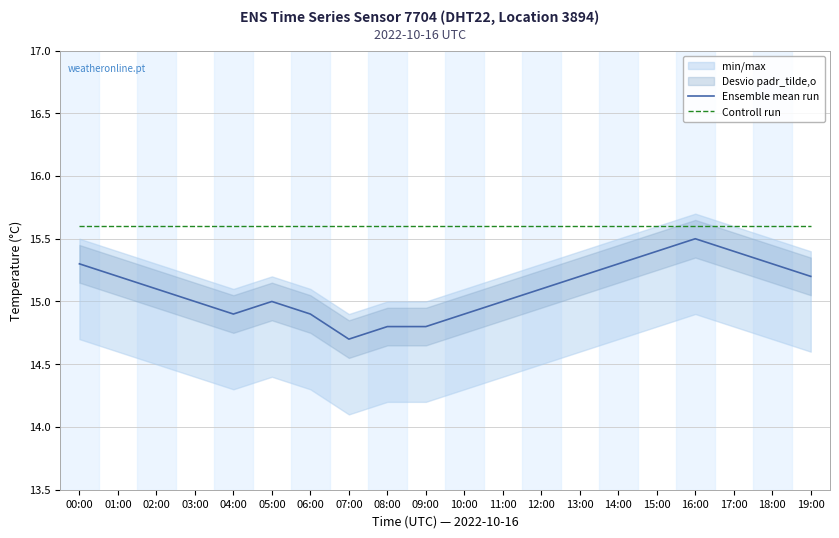

What is the label of the 10th point from the right?

10:00